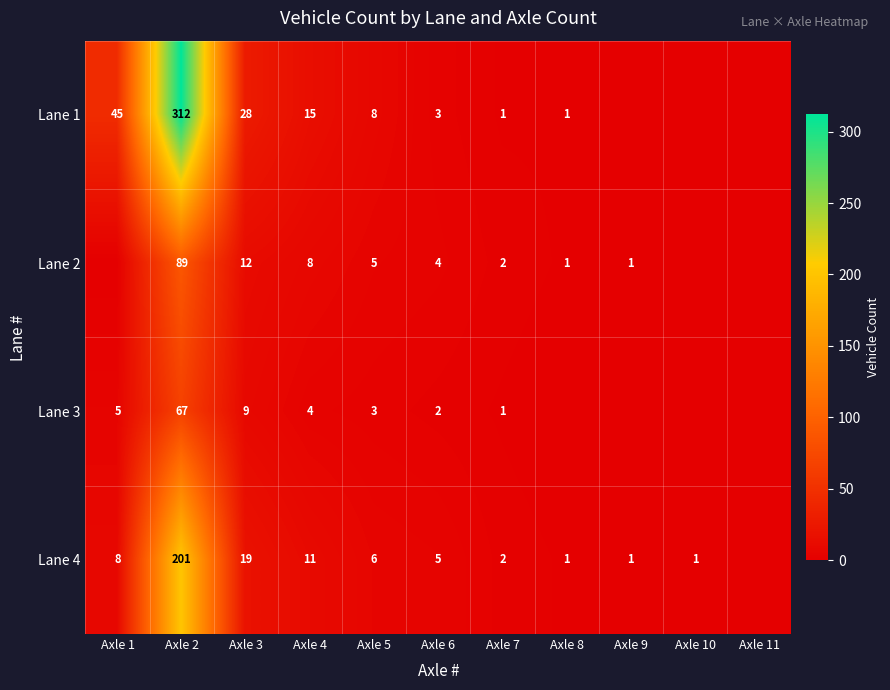

At Axle 6, list the series in order from smallest to largest.

Lane 3, Lane 1, Lane 2, Lane 4